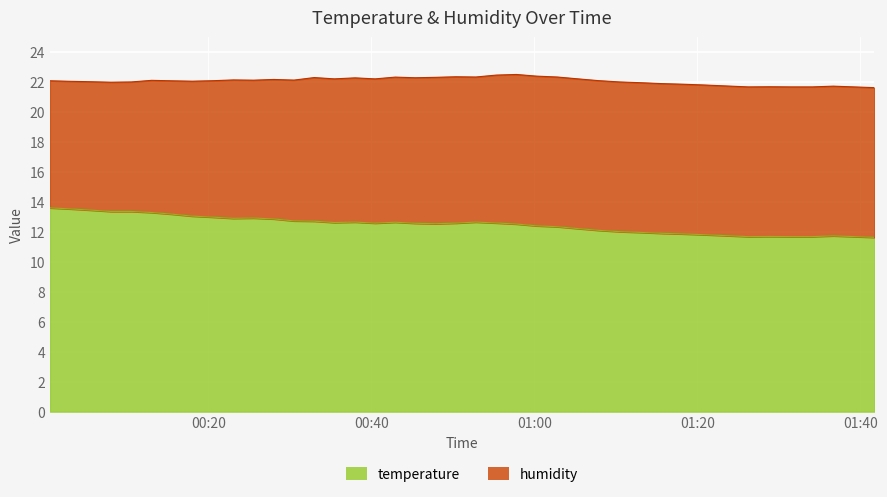

Where is the data nearest to the value 12?

2023-05-01T01:10:29